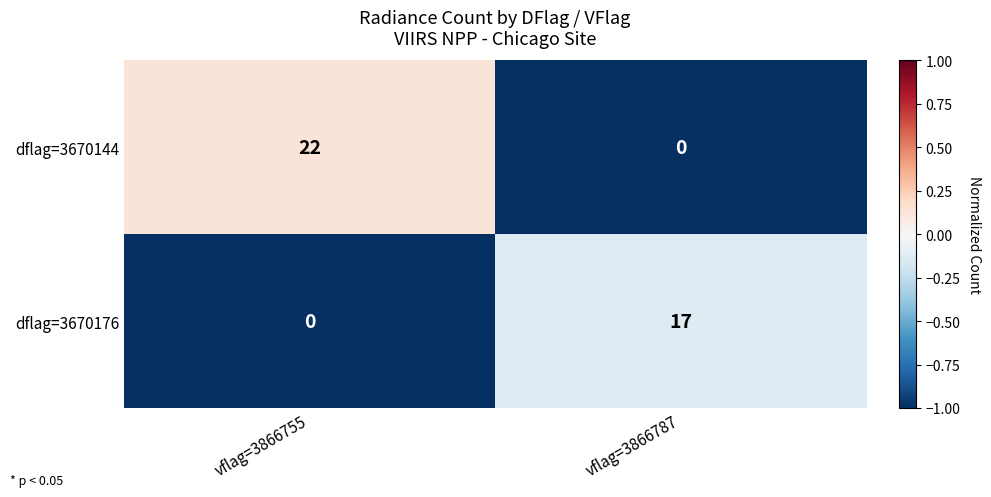

Which category has the highest value across all series?

vflag=3866755